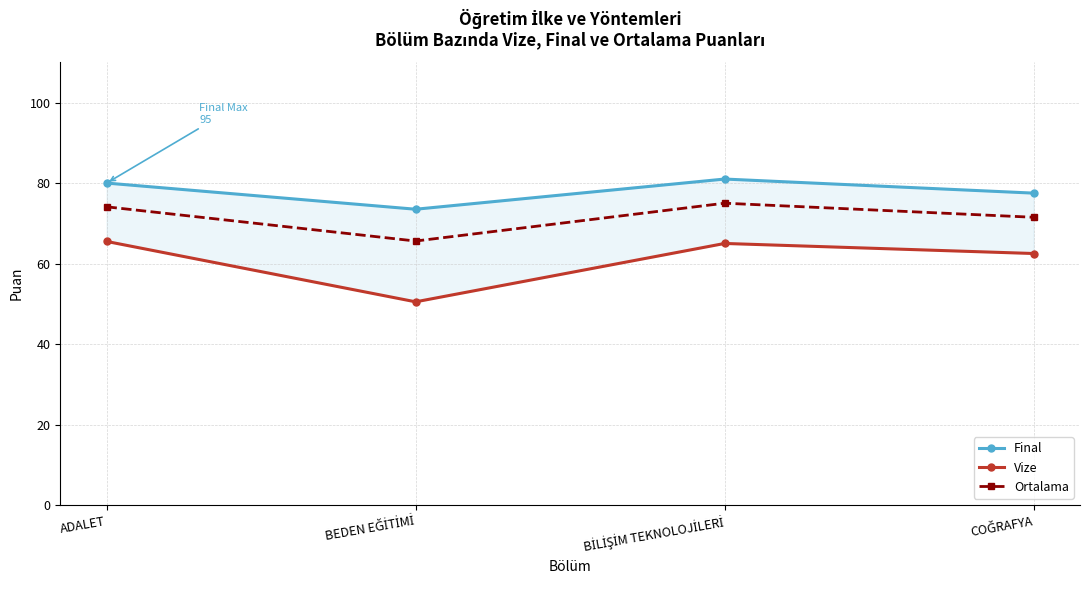

What position from the left is COĞRAFYA?

4